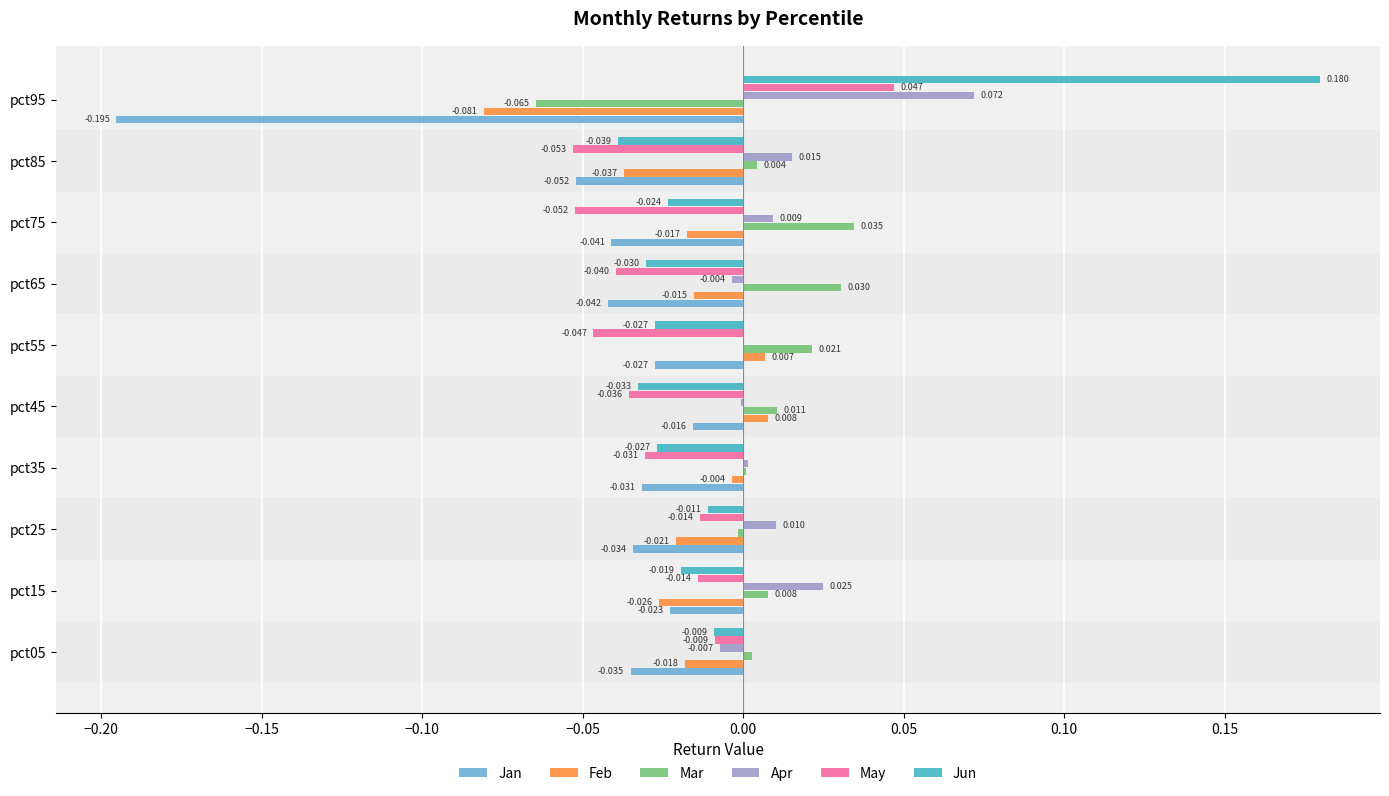

Which series changed the most between pct35 and pct45?

Jan